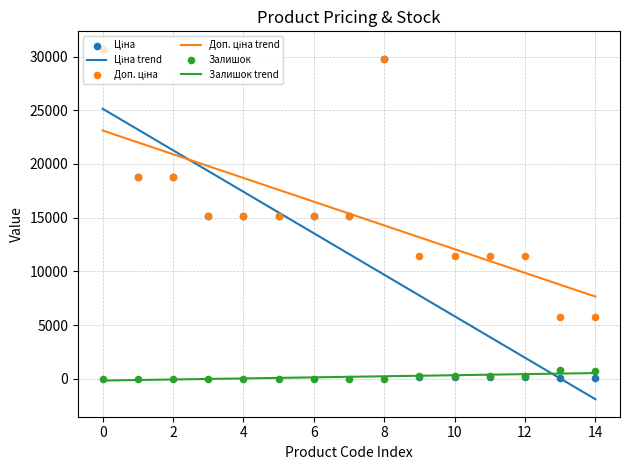

What is the total value across all series at 2?

79701.1